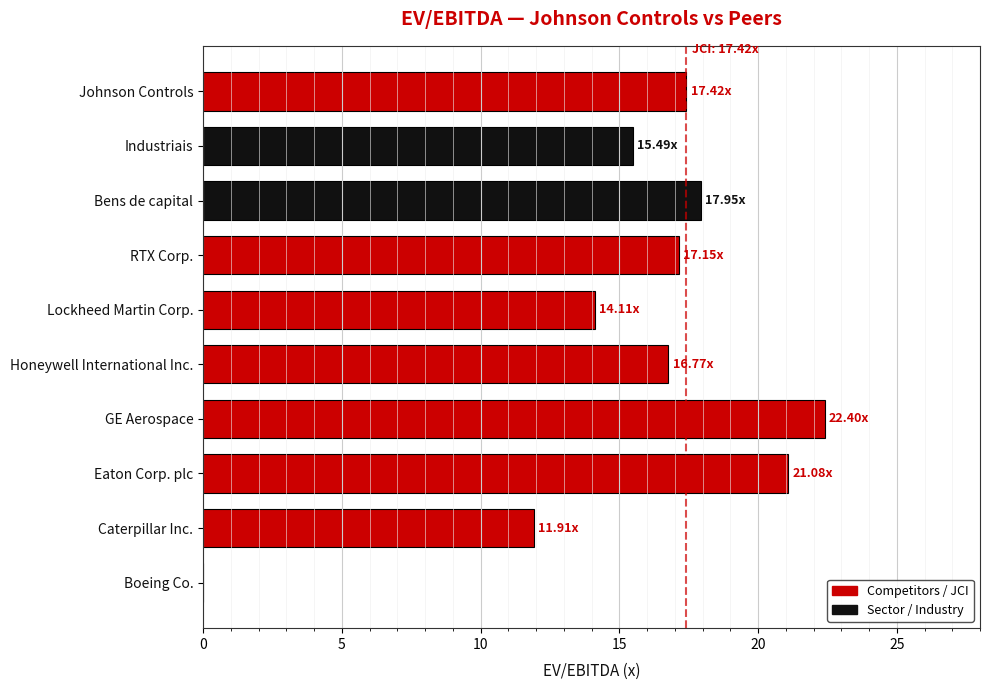

Which has a higher value, Bens de capital or Honeywell International Inc.?

Bens de capital